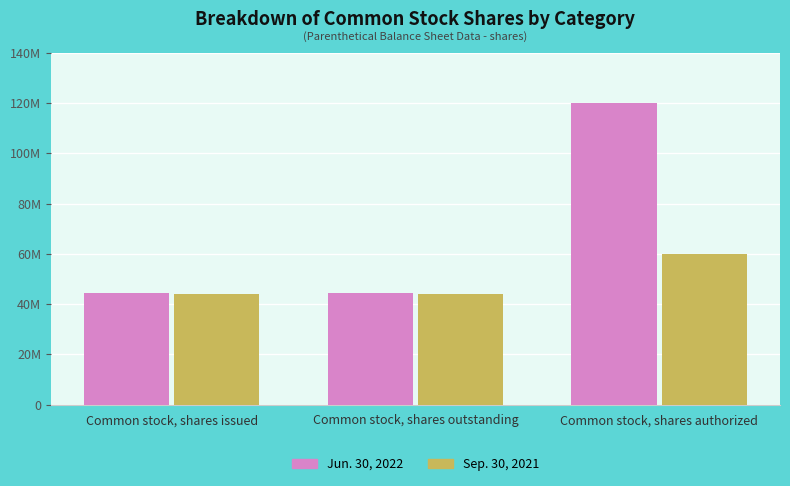

Which series has the largest total across all categories?

Jun. 30, 2022